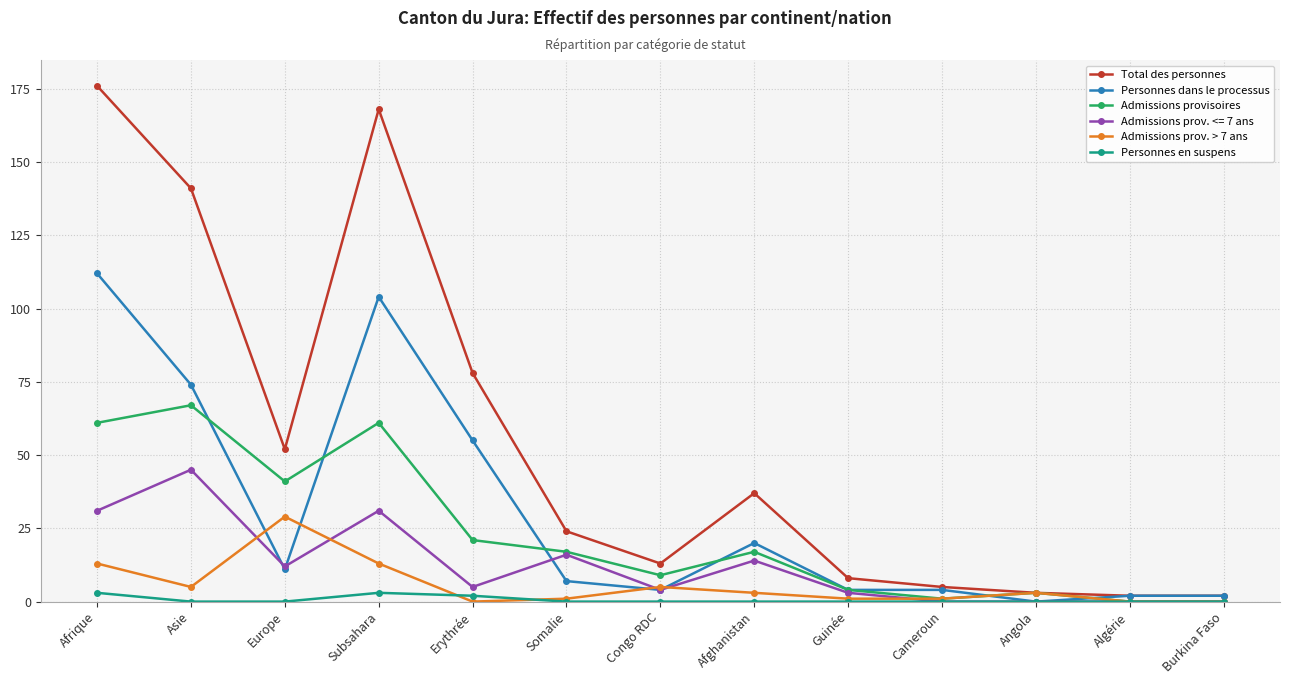

True or false: Personnes en suspens and Total des personnes cross at least once.

False